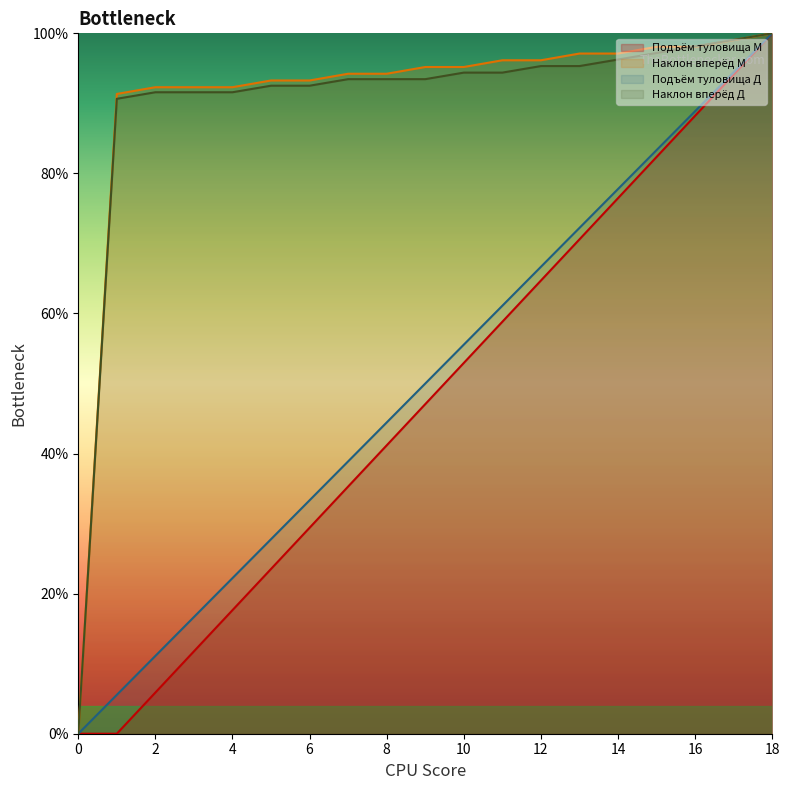

At which label does Подъём туловища М reach its peak?

18